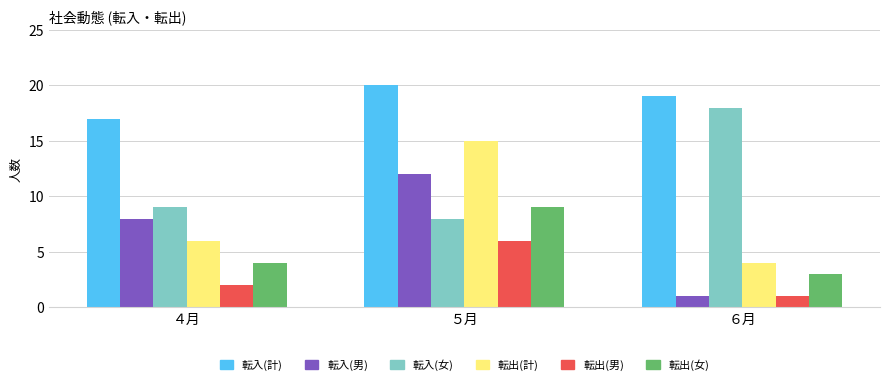

What is the minimum value for 転入(男)?

1